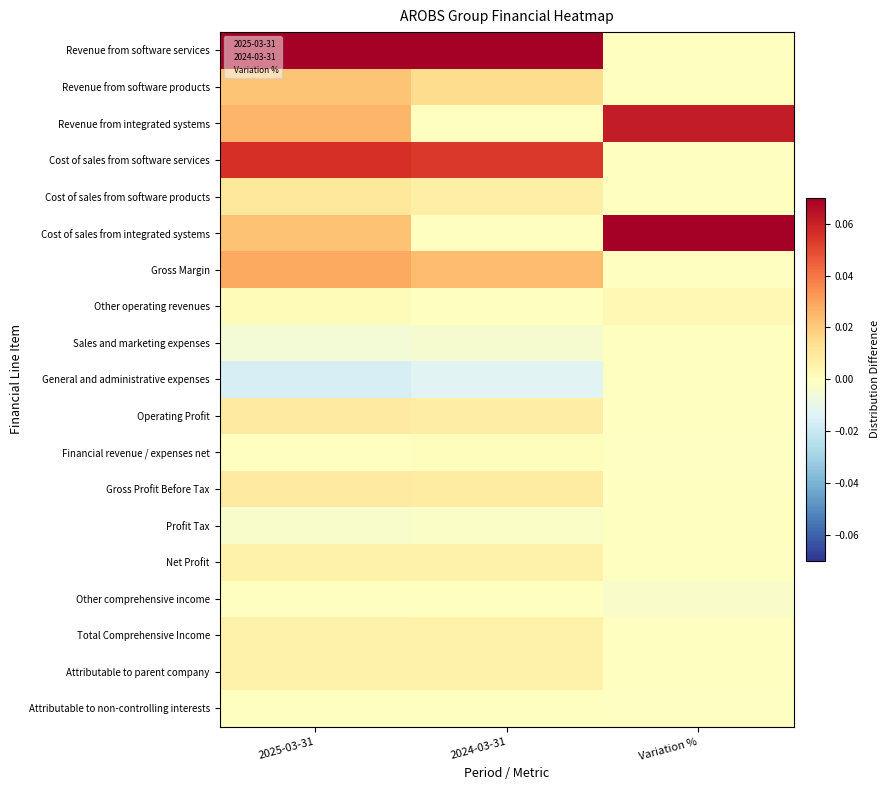

At which category does the chart reach its minimum across all series?

2025-03-31